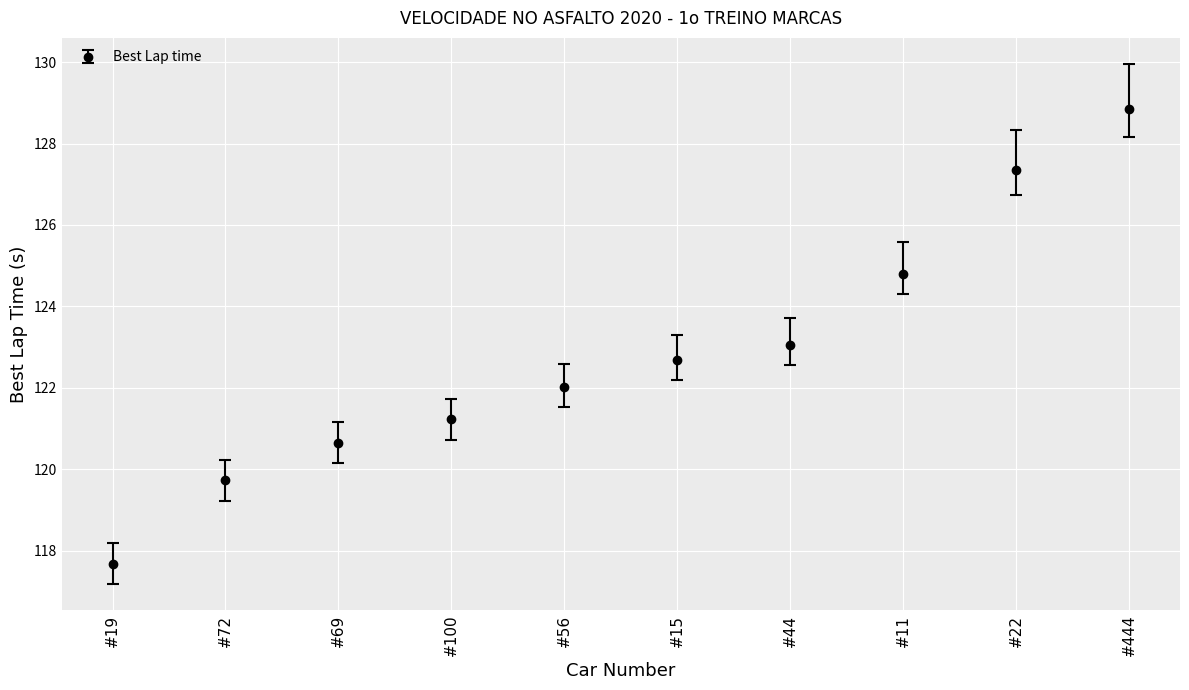

What is the label of the 4th point from the right?

#44